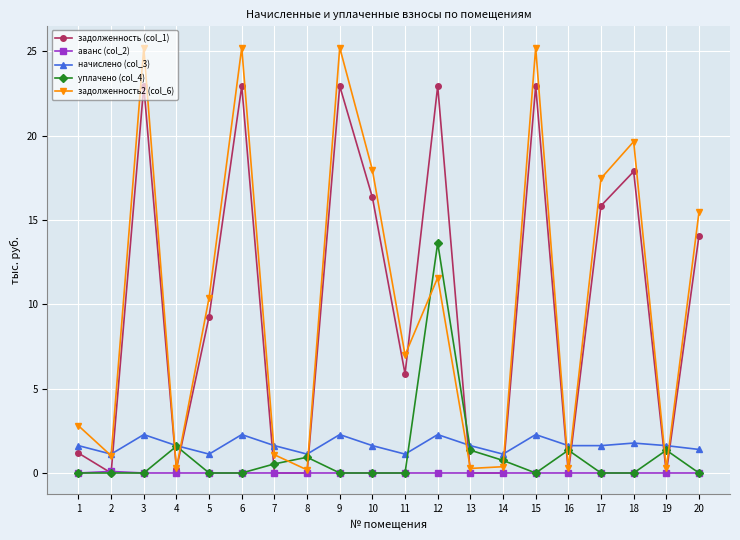

What is the minimum value for начислено (col_3)?

1.1